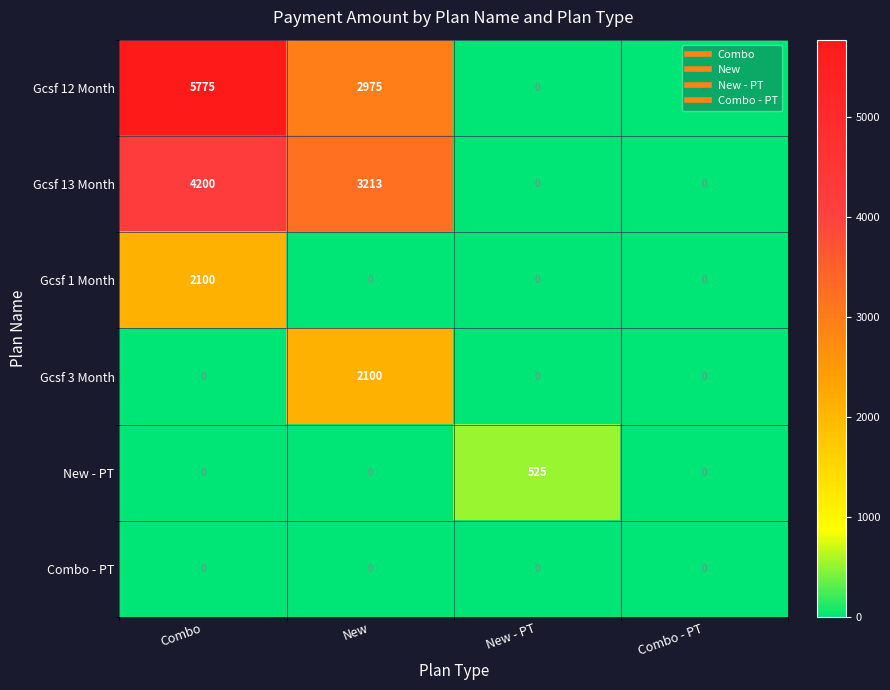

How many positive values does the Gcsf 1 Month series have?

1